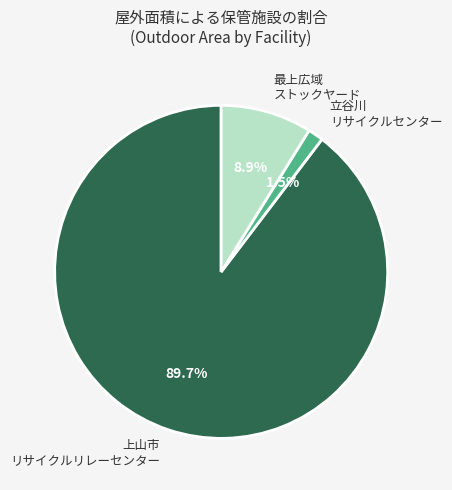

Rank the categories by value from highest to lowest.

上山市 リサイクルリレーセンター, 最上広域 ストックヤード, 立谷川 リサイクルセンター